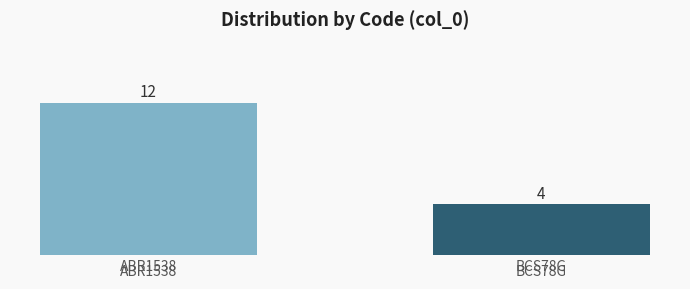

What is the label of the 1st bar from the left?

ABR1538